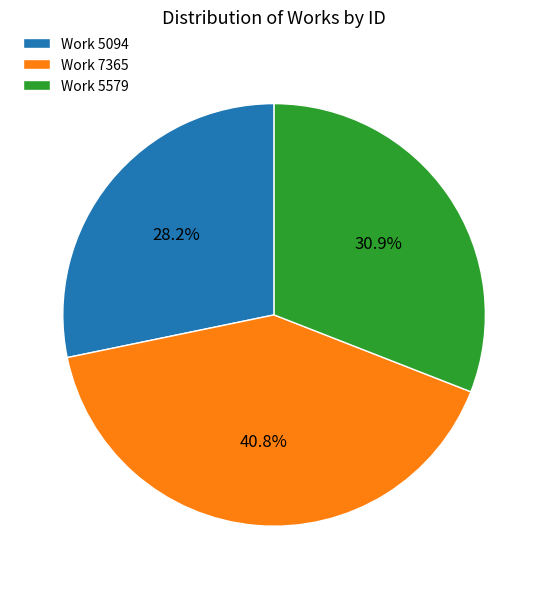

What is the largest slice in the pie chart?

Work 7365